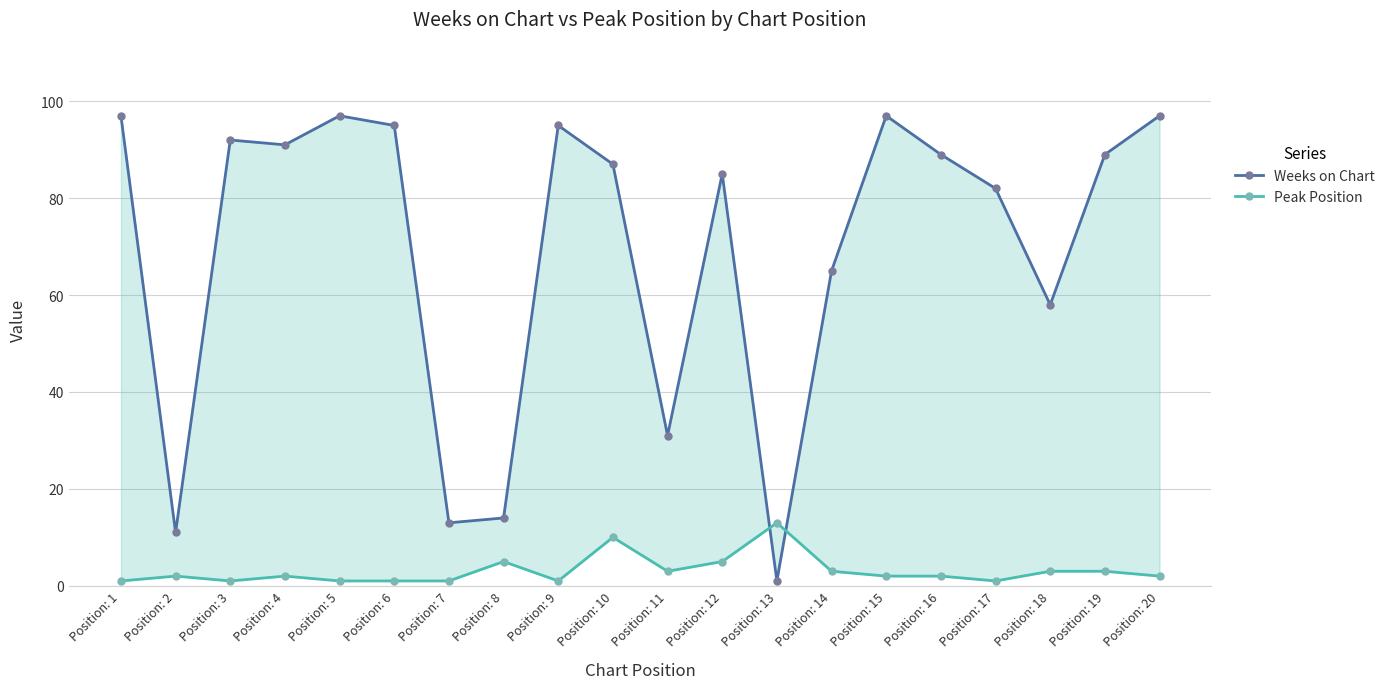

At which label does Peak Position reach its minimum?

Position: 1